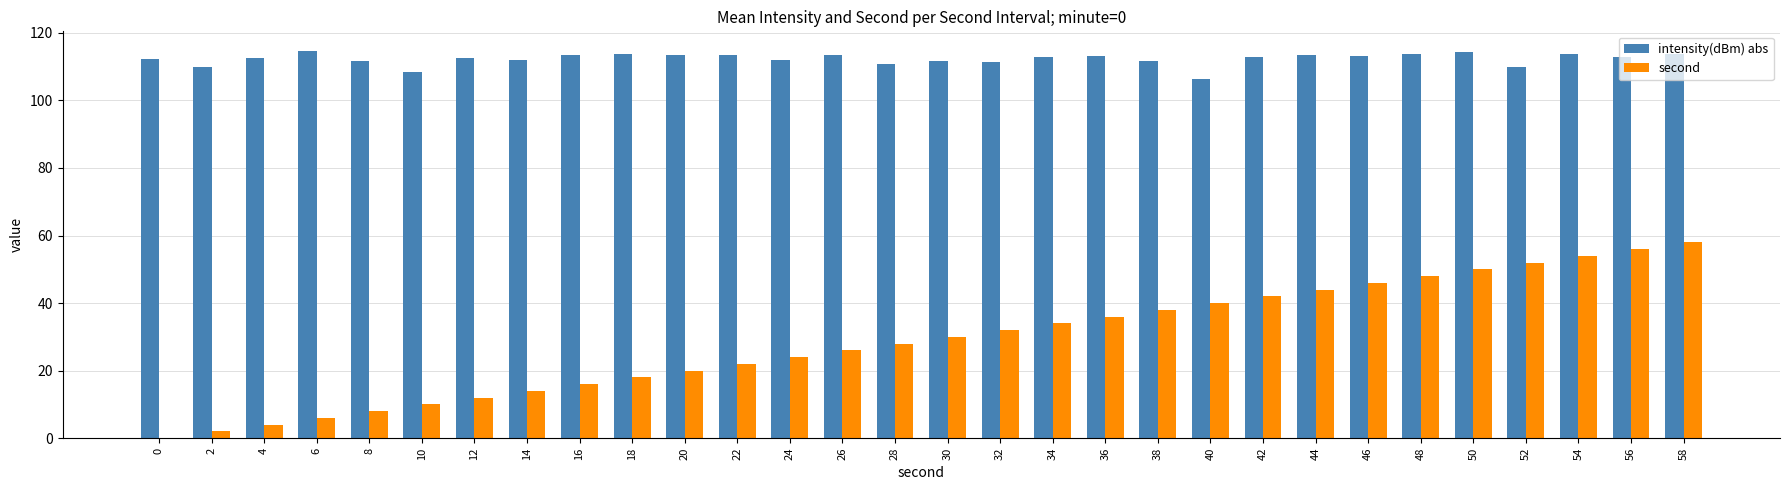

Is the value of second at 44 greater than the value of intensity(dBm) abs at 10?

No